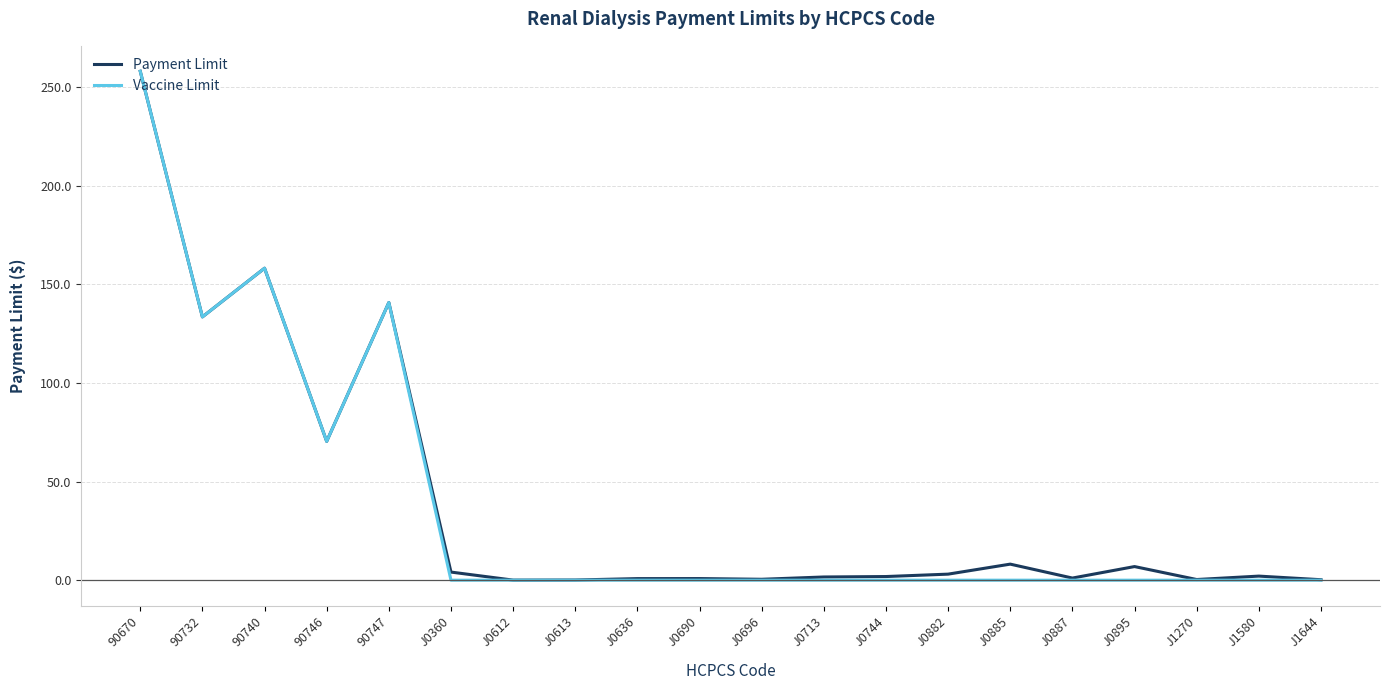

The Payment Limit series shows 3.1 at J0882. True or false?

True